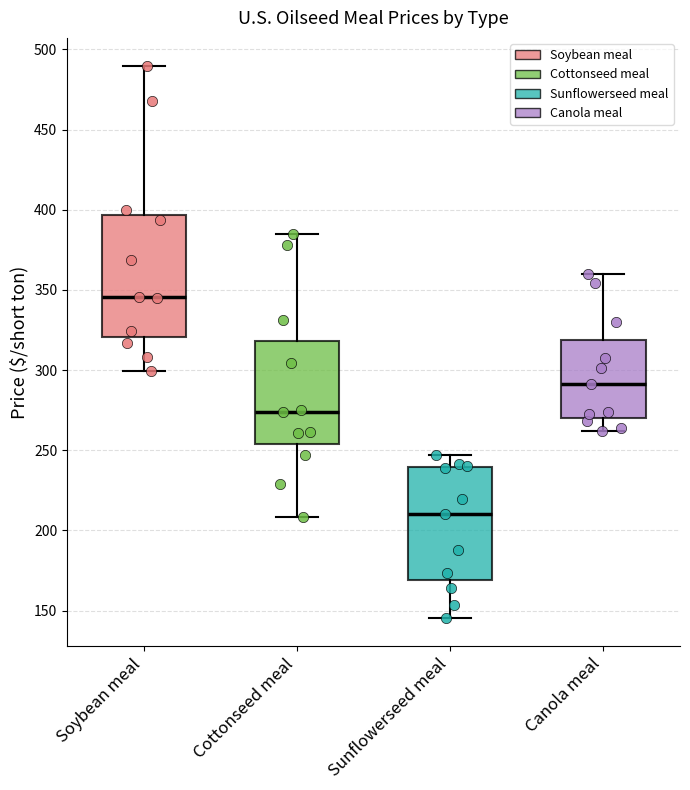

Reading left to right, transcribe this box plot: for each box, give where its median line is, the range the box spans, and where its two whiskers end, as read against the y-axis. The values are not printed on the chart, so give them approximately, as read against the axis.

Soybean meal: median 345, box 320 to 395, whiskers 300 to 490
Cottonseed meal: median 275, box 255 to 320, whiskers 210 to 385
Sunflowerseed meal: median 210, box 170 to 240, whiskers 145 to 245
Canola meal: median 290, box 270 to 320, whiskers 260 to 360